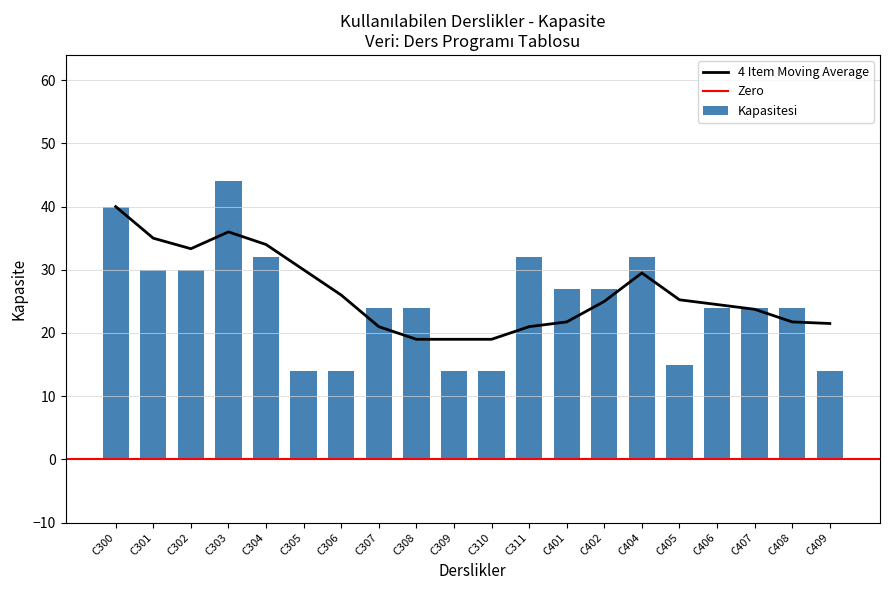

Reading left to right, transcribe all the data shown in this chart.

40	30	30	44	32	14	14	24	24	14	14	32	27	27	32	15	24	24	24	14